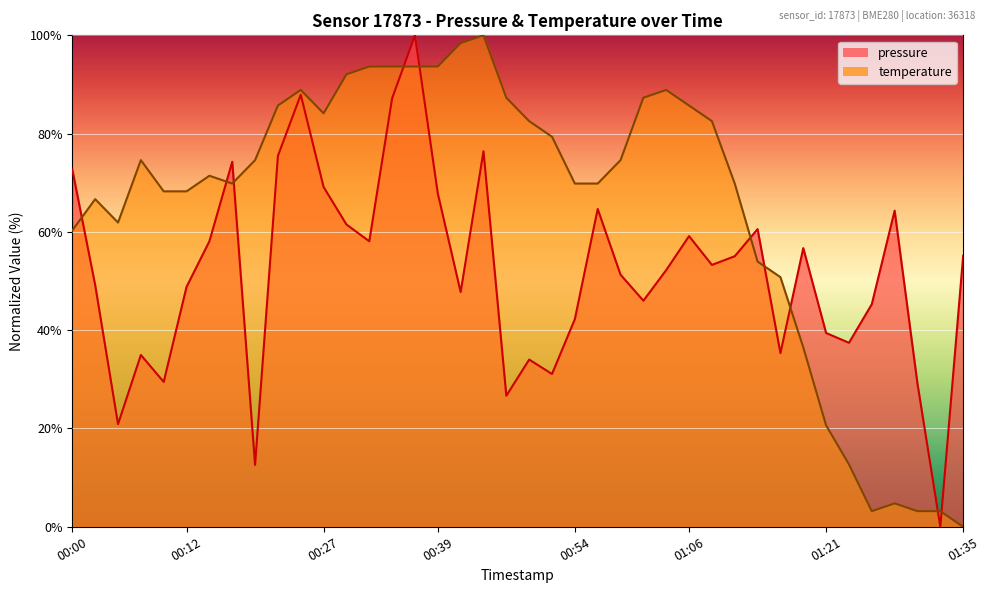

List the labels in order of temperature value, smallest first.

2023-02-28T01:35:42, 2023-02-28T01:25:55, 2023-02-28T01:30:49, 2023-02-28T01:33:15, 2023-02-28T01:28:22, 2023-02-28T01:23:29, 2023-02-28T01:21:02, 2023-02-28T01:18:31, 2023-02-28T01:16:04, 2023-02-28T01:13:37, 2023-02-28T00:00:05, 2023-02-28T00:05:02, 2023-02-28T00:02:35, 2023-02-28T00:09:55, 2023-02-28T00:12:24, 2023-02-28T00:17:17, 2023-02-28T00:54:02, 2023-02-28T00:56:29, 2023-02-28T01:11:10, 2023-02-28T00:14:50, 2023-02-28T00:07:29, 2023-02-28T00:19:46, 2023-02-28T00:58:56, 2023-02-28T00:51:35, 2023-02-28T00:49:09, 2023-02-28T01:08:43, 2023-02-28T00:27:06, 2023-02-28T00:22:13, 2023-02-28T01:06:17, 2023-02-28T00:46:42, 2023-02-28T01:01:22, 2023-02-28T00:24:39, 2023-02-28T01:03:50, 2023-02-28T00:29:34, 2023-02-28T00:32:01, 2023-02-28T00:34:27, 2023-02-28T00:36:54, 2023-02-28T00:39:21, 2023-02-28T00:41:48, 2023-02-28T00:44:14